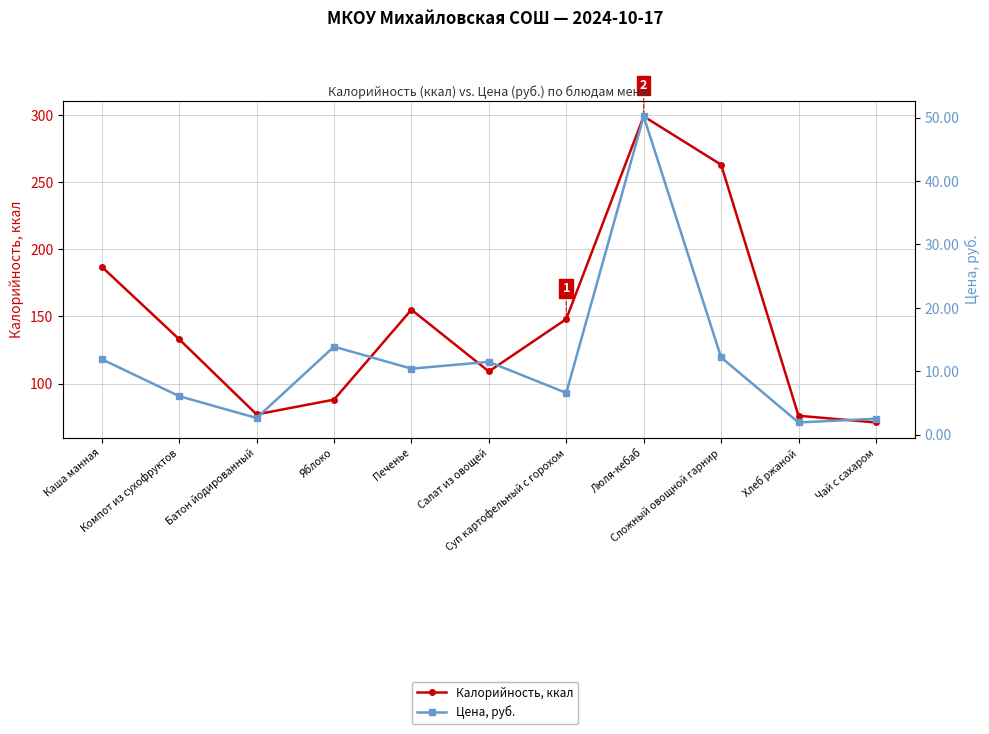

Rank the series by their maximum value, from lowest to highest.

Цена, руб., Калорийность, ккал